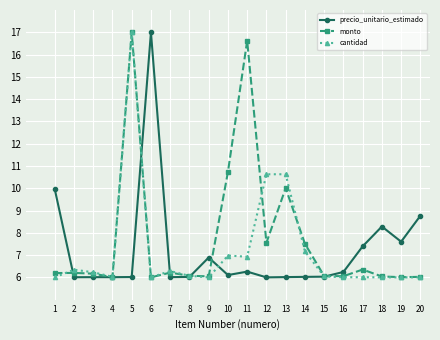

Rank the series at 12 from highest to lowest value.

cantidad, monto, precio_unitario_estimado